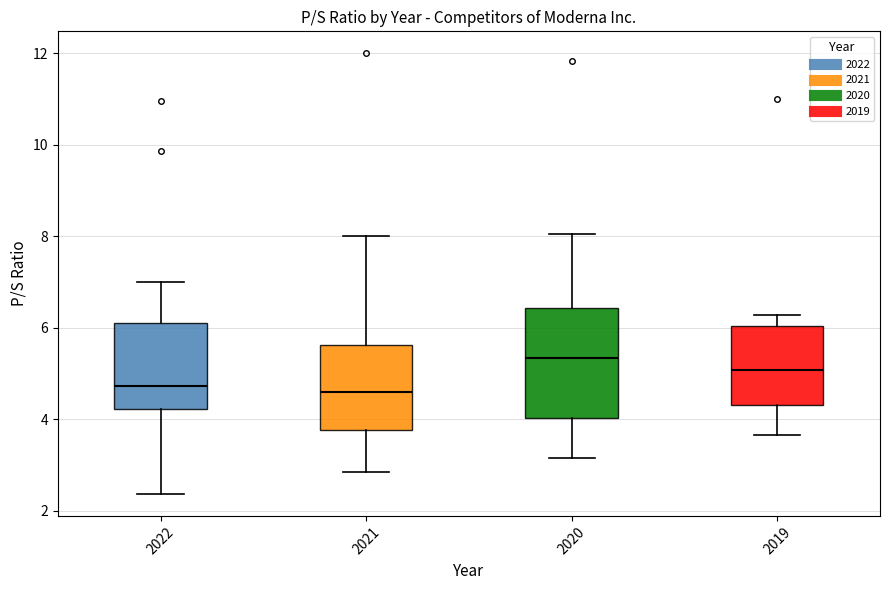

Reading left to right, read every box against the y-axis: the position of its median line, the range the box covers, and the ends of its whiskers. The values are not printed on the chart, so give them approximately, as read against the axis.

2022: median 4.8, box 4.2 to 6.0, whiskers 2.4 to 7.0
2021: median 4.6, box 3.8 to 5.6, whiskers 2.8 to 8.0
2020: median 5.4, box 4.0 to 6.4, whiskers 3.2 to 8.0
2019: median 5.0, box 4.4 to 6.0, whiskers 3.6 to 6.2